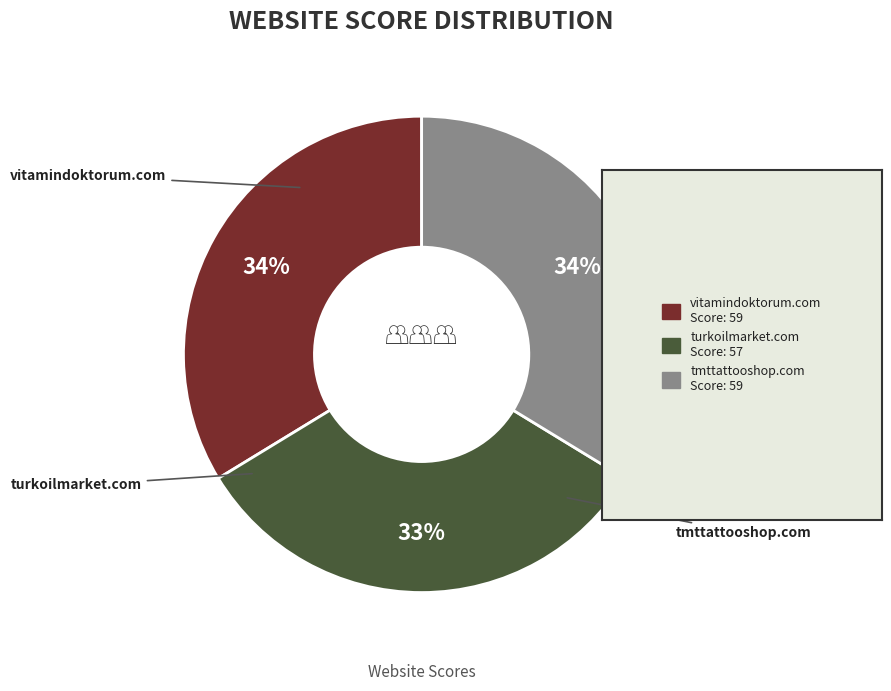

To the nearest percent, what is the difference between the largest and smallest slice percentages?

1%